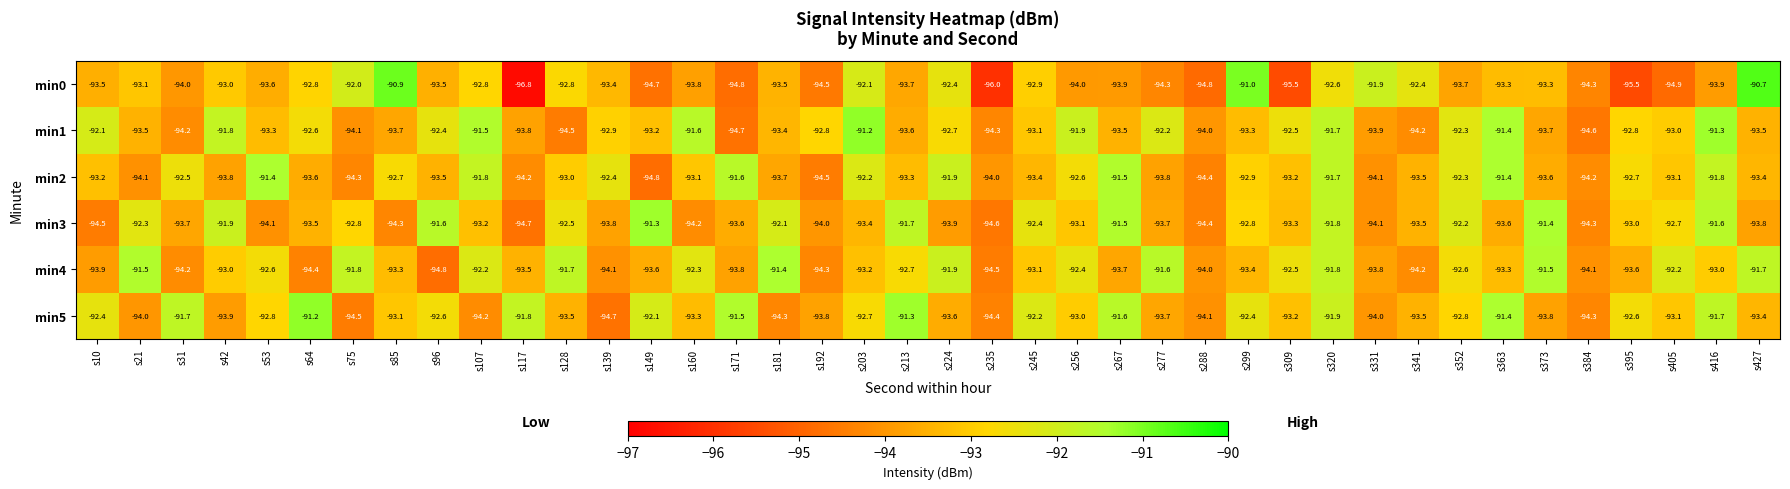

What is the minimum value for min1?

-94.7